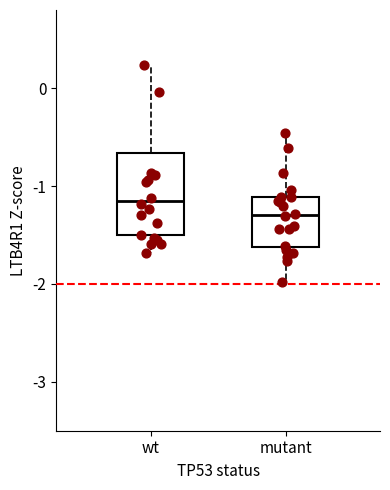

Comparing the boxes themselves (not the whiskers), which one is the tallest?

wt